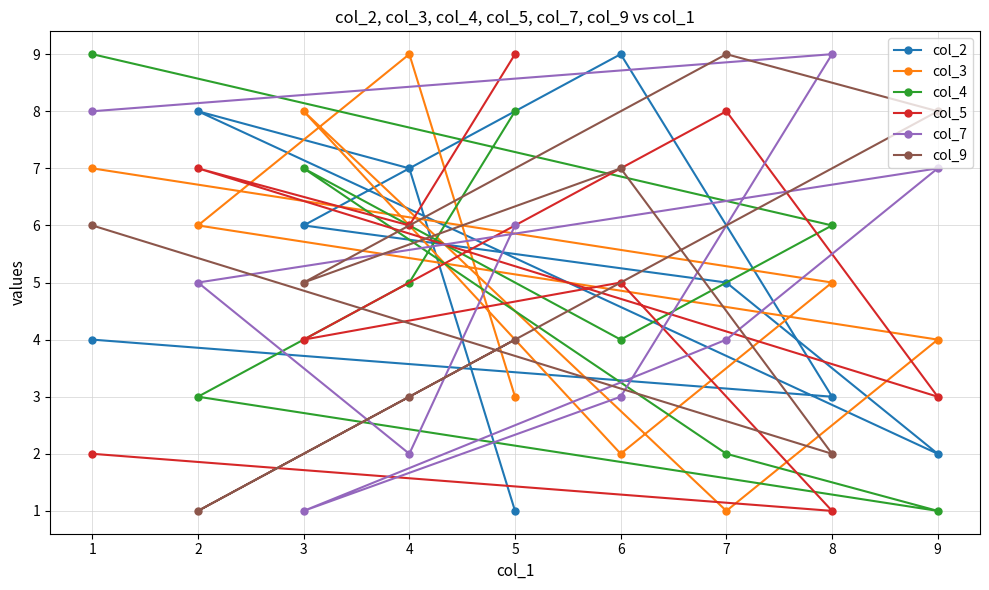

What is the lowest value of the col_3 series?

1